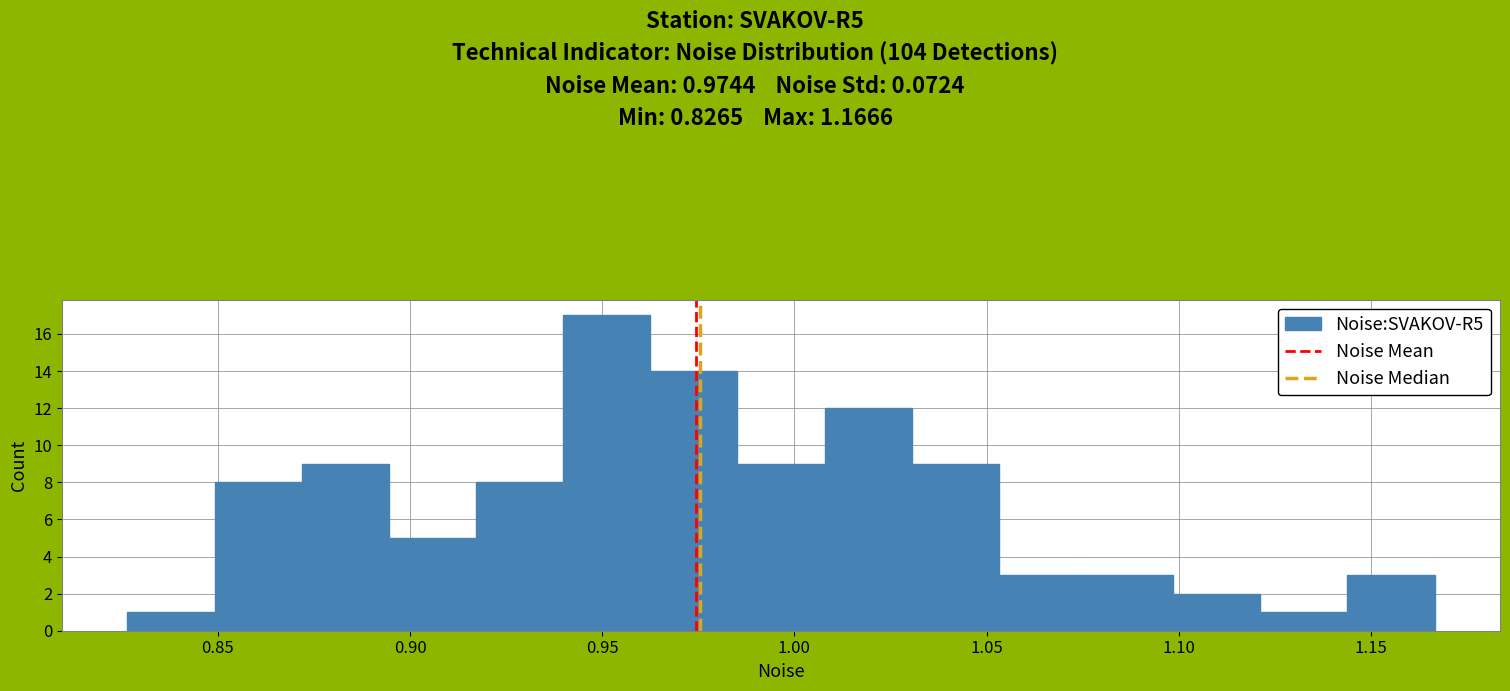

Over which range of the x-axis is the bar tallest?

0.940 to 0.965